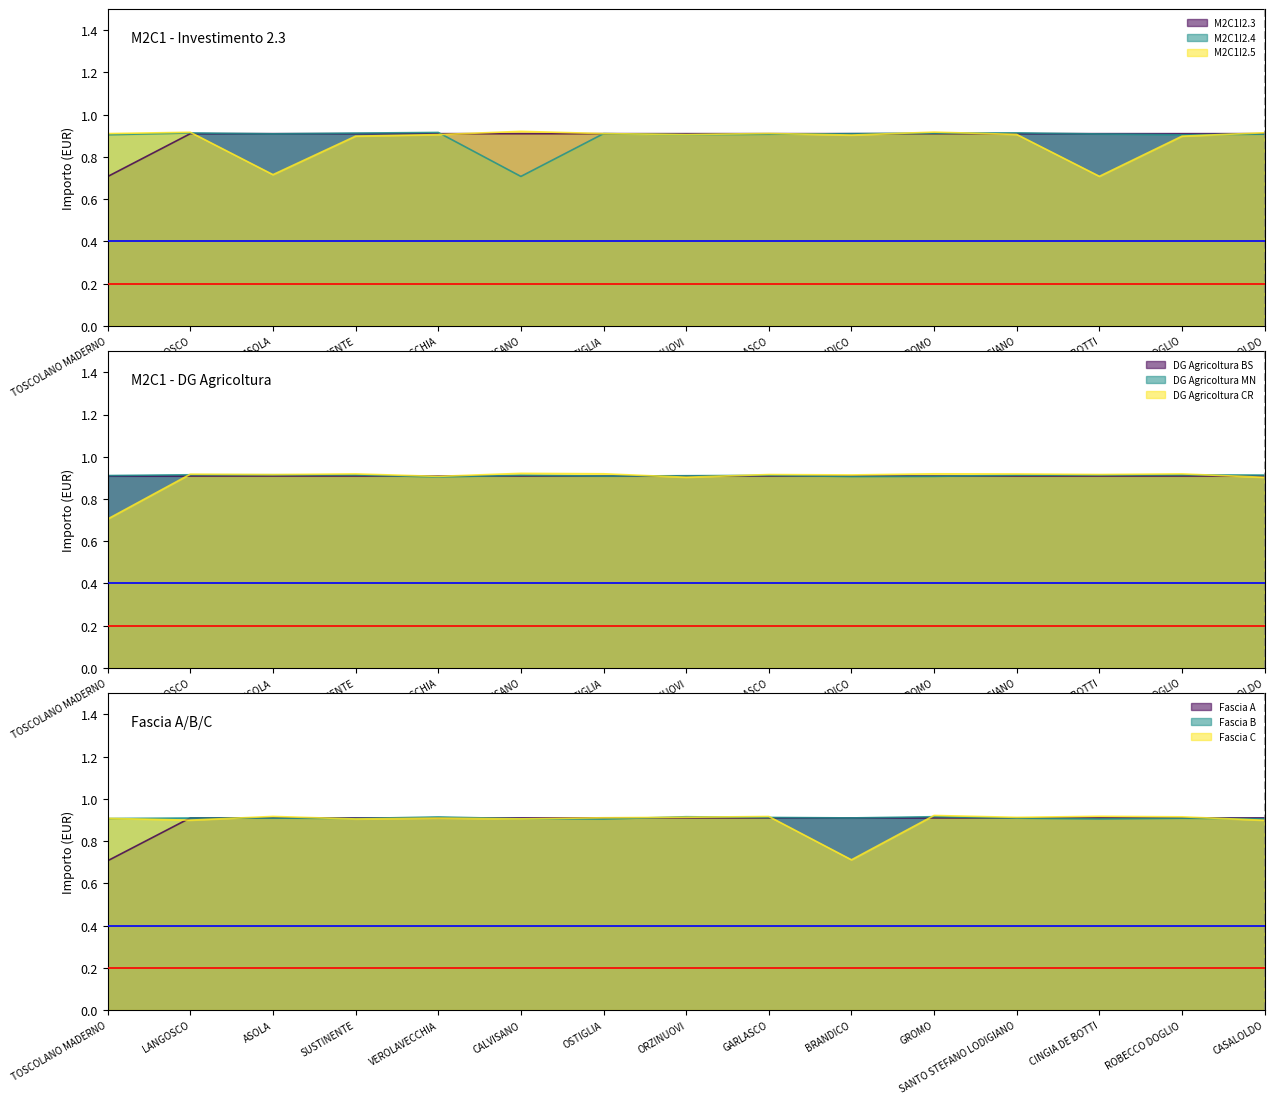

How many intersections are there between Fascia A and Fascia C?

7